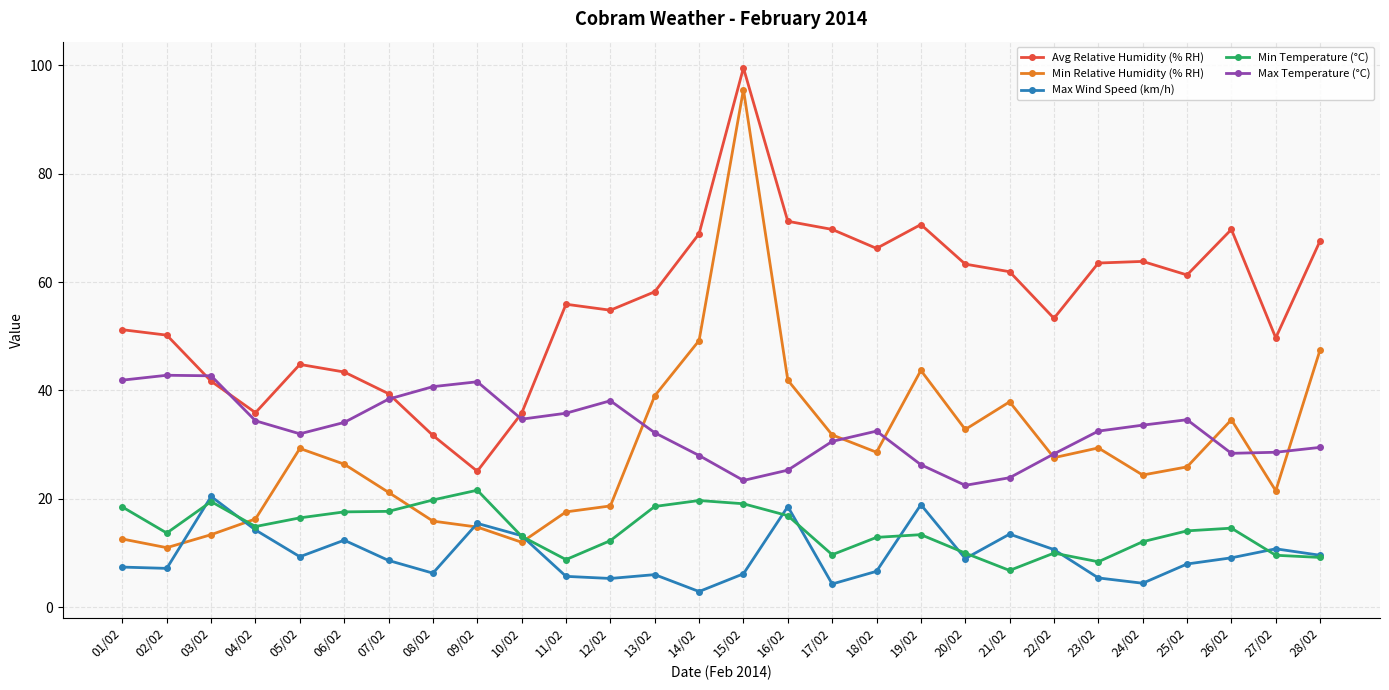

Is the value of Max Wind Speed (km/h) at 10/02 greater than the value of Max Temperature (°C) at 13/02?

No